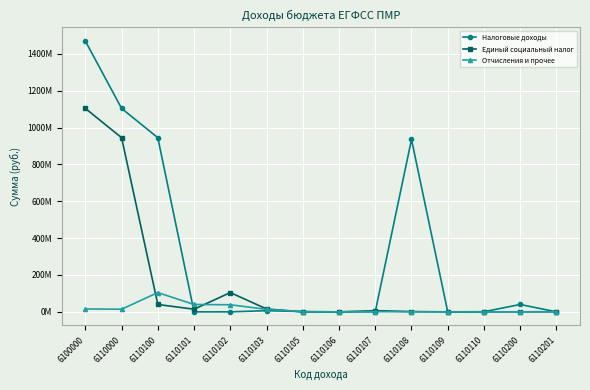

Does the chart display data point markers on the line(s)?

Yes